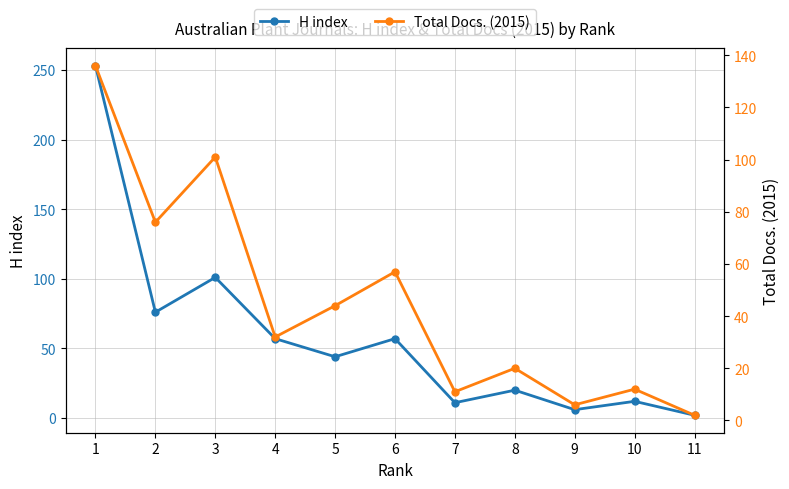

What is the total value across all series at 8?

40